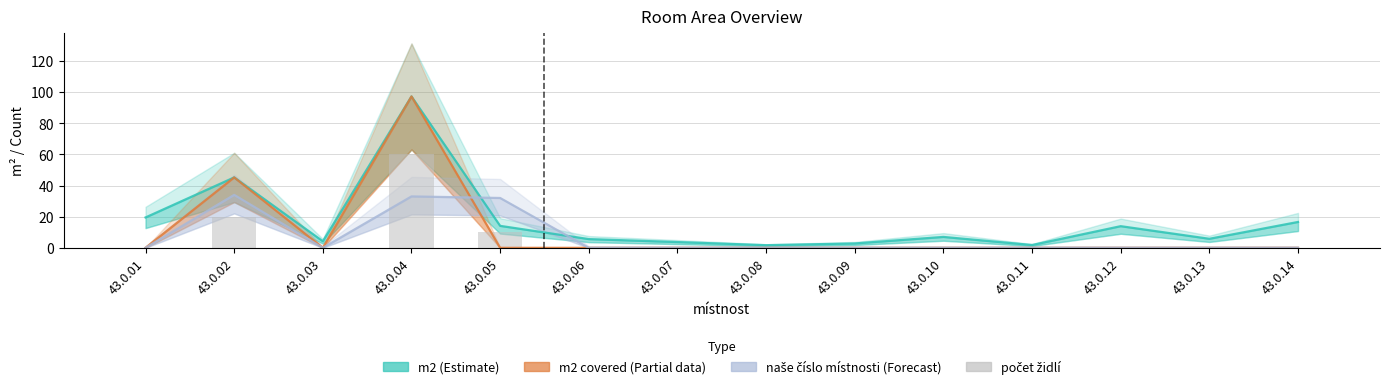

Rank the series by their maximum value, from lowest to highest.

naše číslo místnosti (Forecast), počet židlí, m2 (Estimate), m2 covered (Partial)